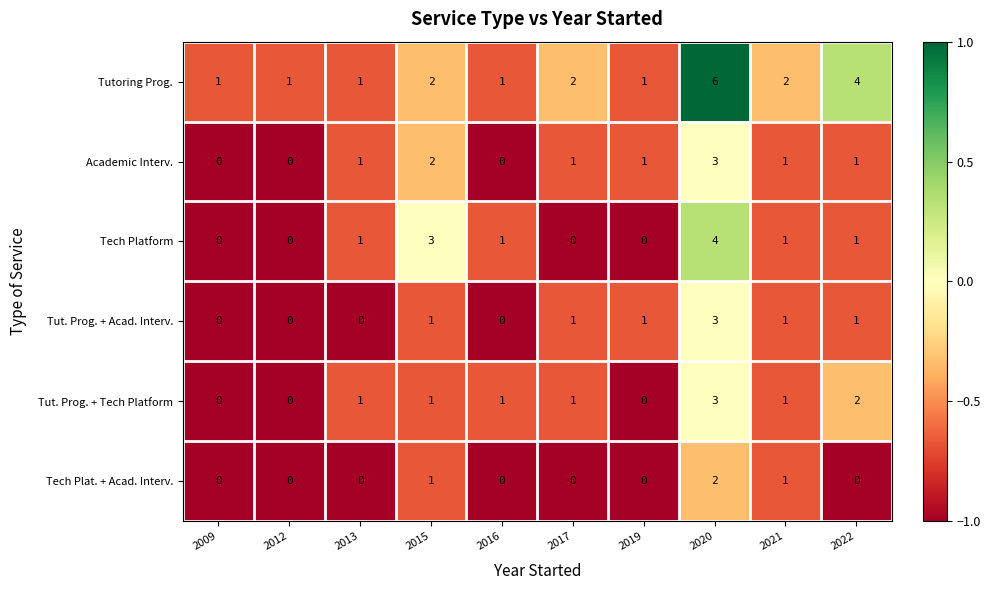

How many Tech Platform values are between 0 and 1?

8